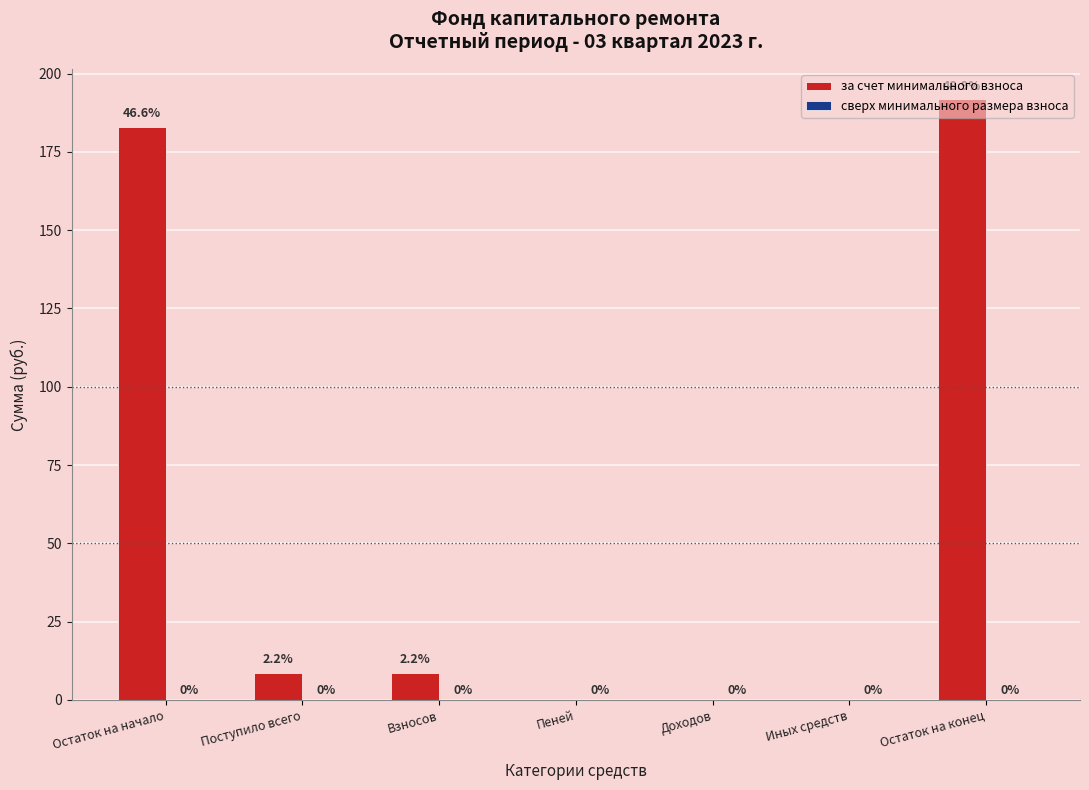

Is it true that the value at Остаток на конец is 191.8?

True